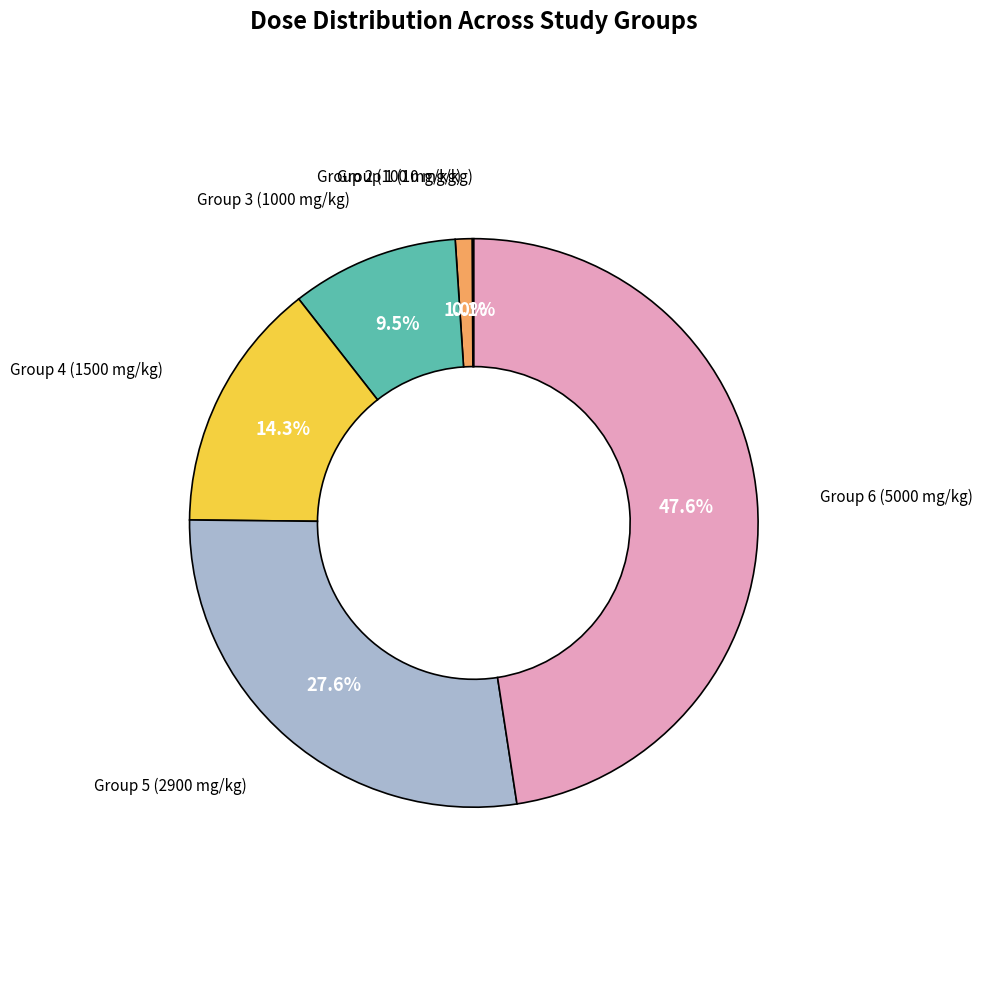

Is there a majority slice in this chart?

No